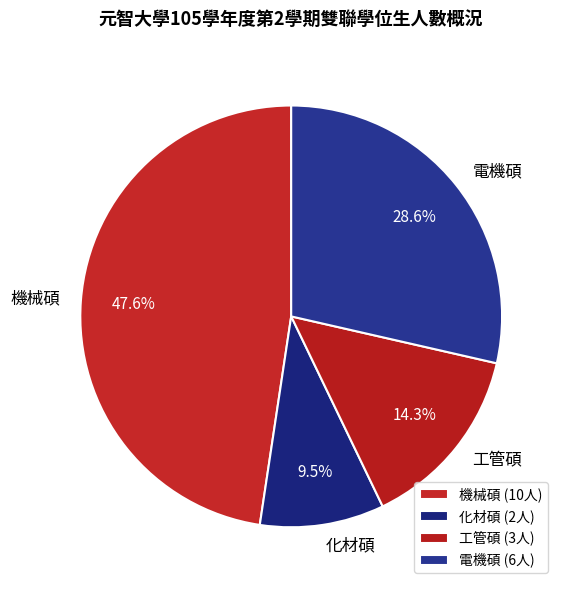

What portion of the pie excludes 工管碩?

85.7%